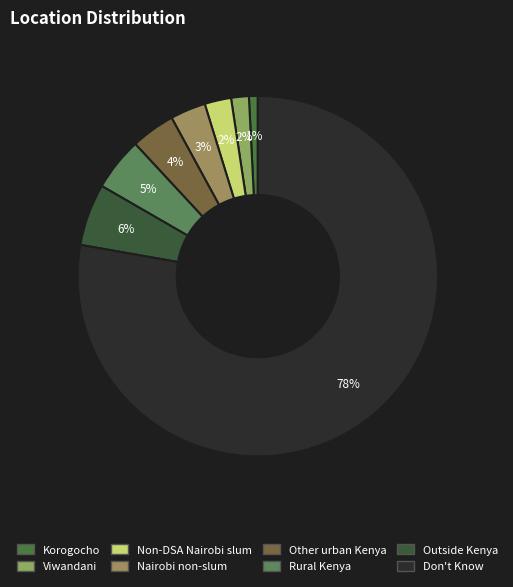

To the nearest percent, what percentage of the pie is Outside Kenya?

6%